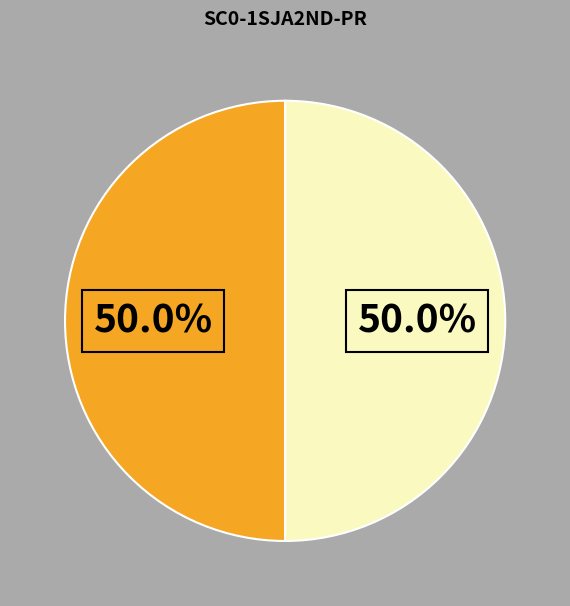

Count the number of slices in the pie.

2